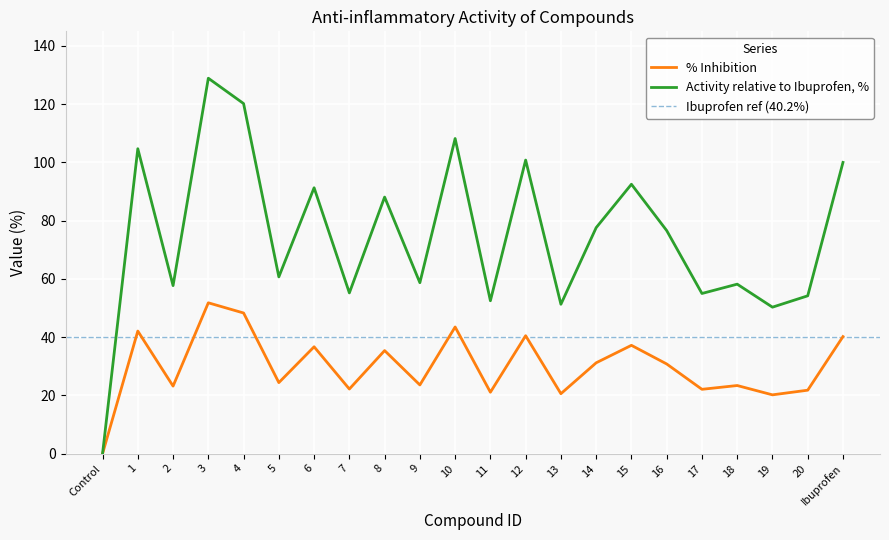

Which category has the highest value in the Activity relative to Ibuprofen, % series?

3